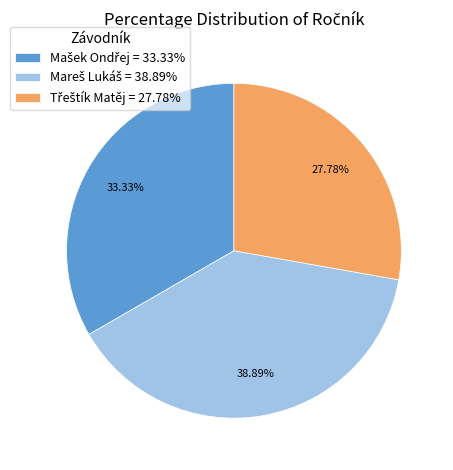

Is there any slice that represents more than half of the pie?

No